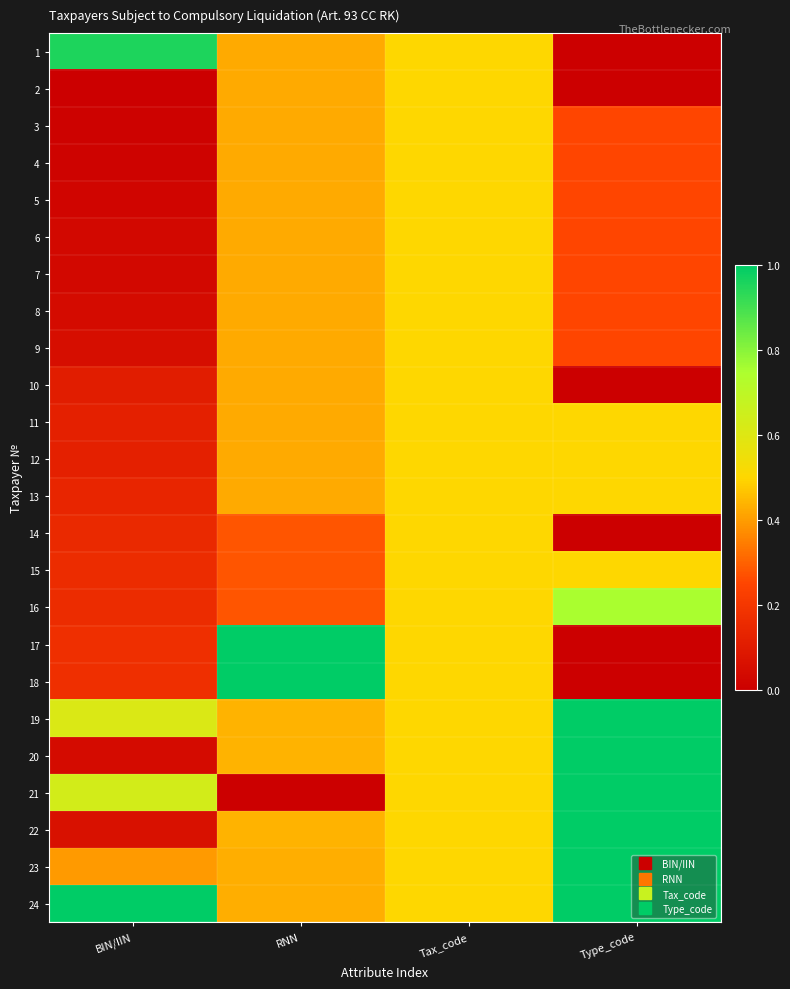

How many distinct data groups are displayed?

24